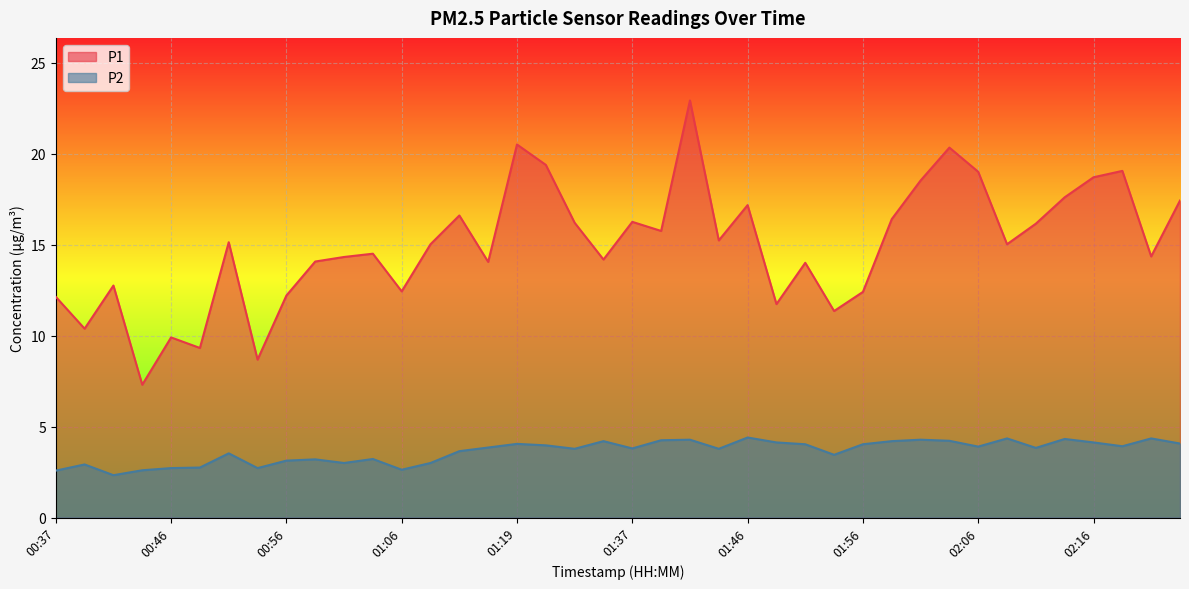

Is it true that P1 equals 14.3 at 02:20?

True